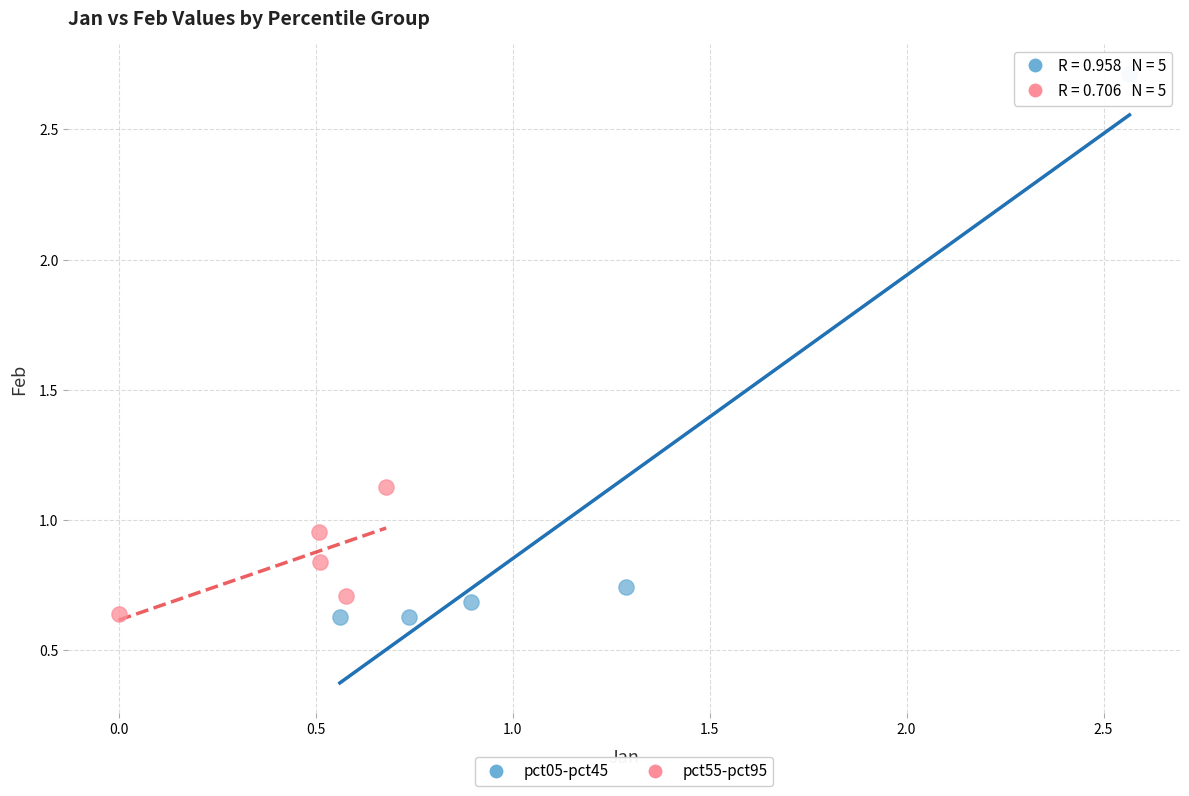

Which series has the largest Y range (max minus min)?

pct05-pct45